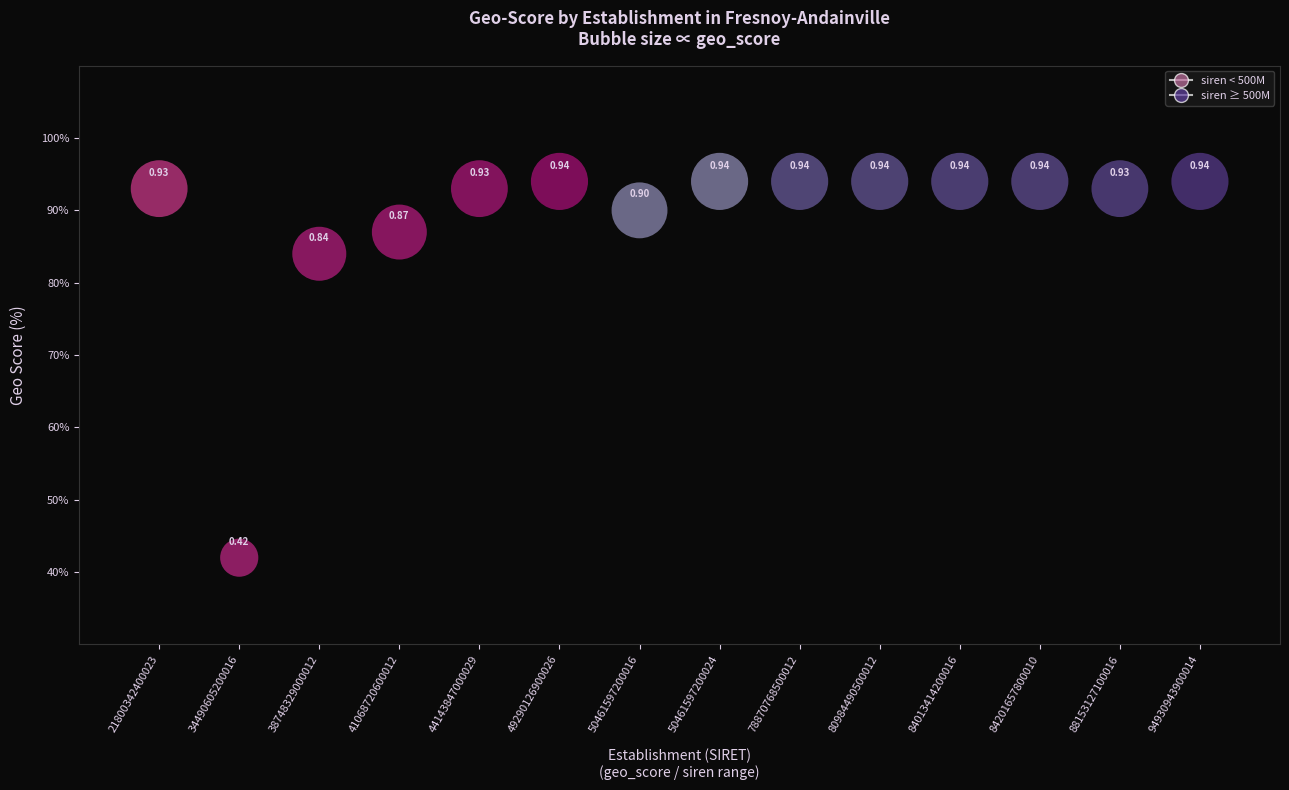

What is the range of Y values (max minus min)?

52